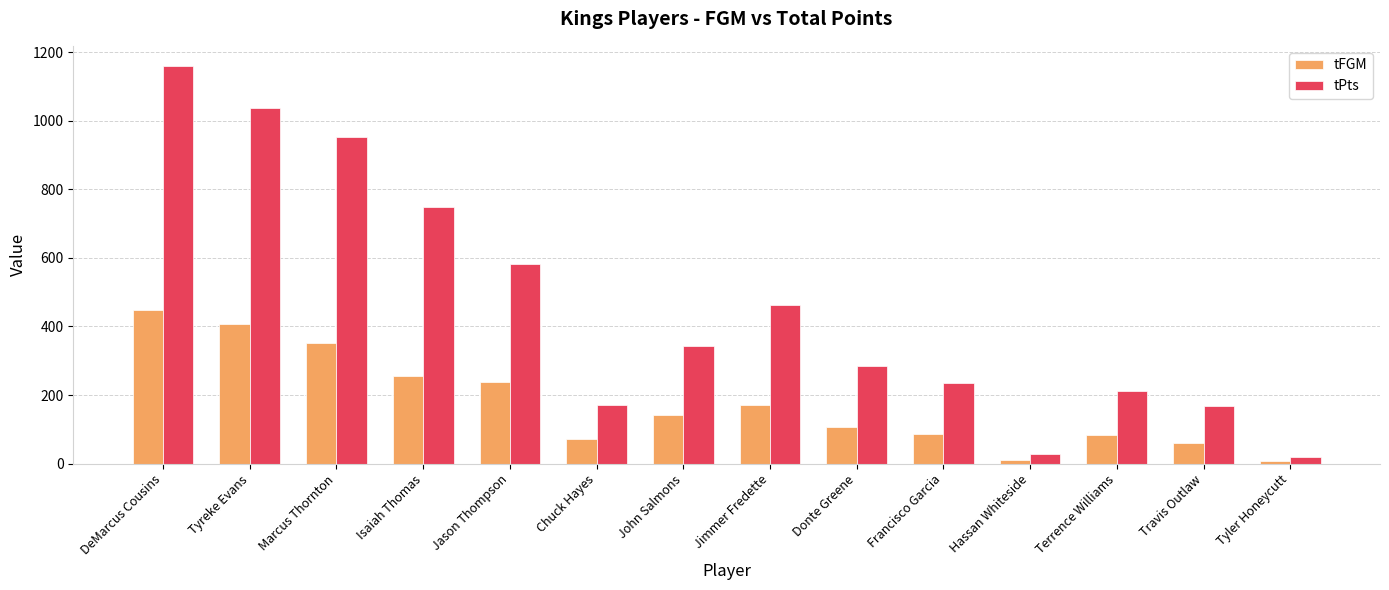

What is the value of the tPts bar at the 14th from the left?

20